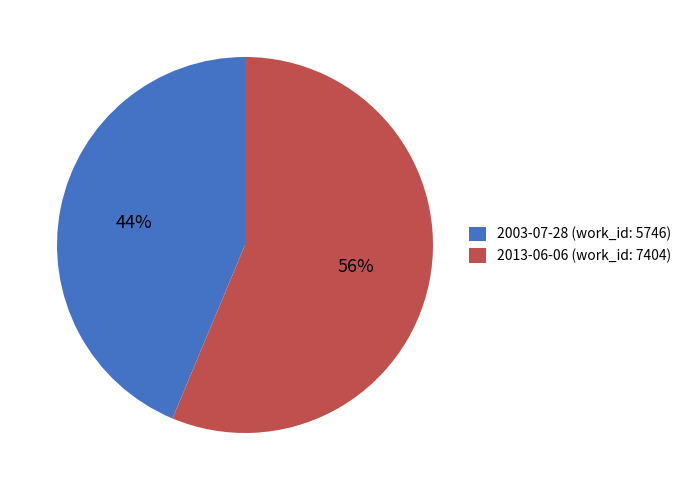

Combined, do 2003-07-28 (work_id: 5746) and 2013-06-06 (work_id: 7404) account for over 50%?

Yes